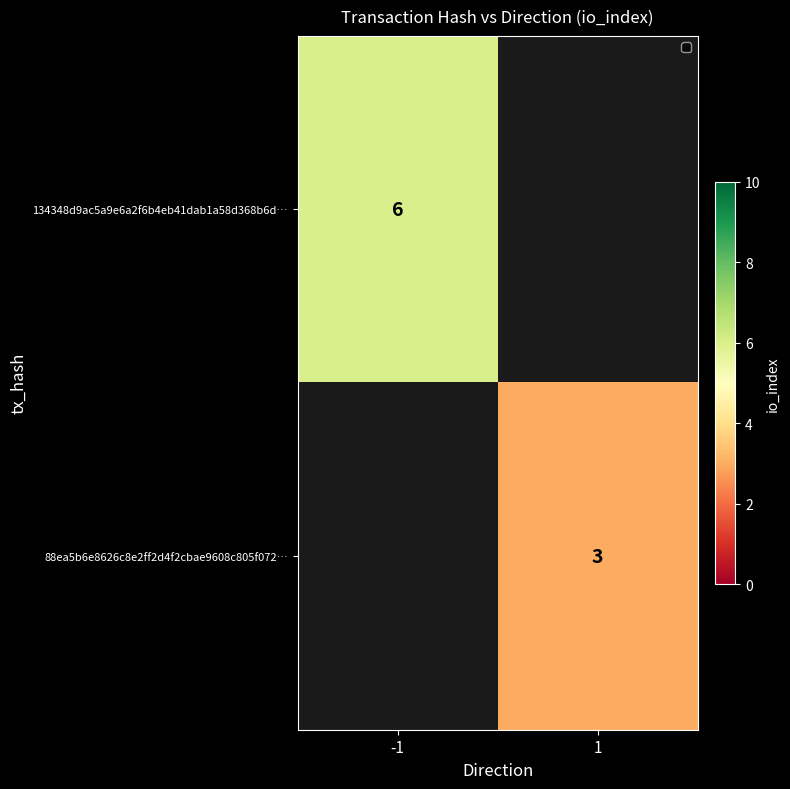

Is it true that 88ea5b6e8626c8e2ff2d4f2cbae9608c805f072… equals 5 at 1?

False